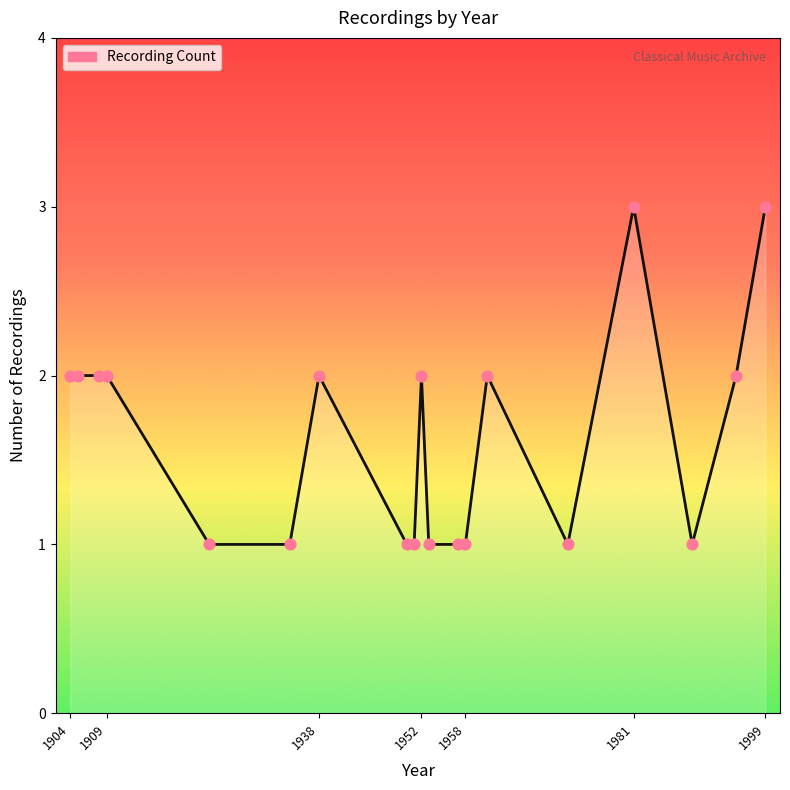

What is the greatest value displayed?

3